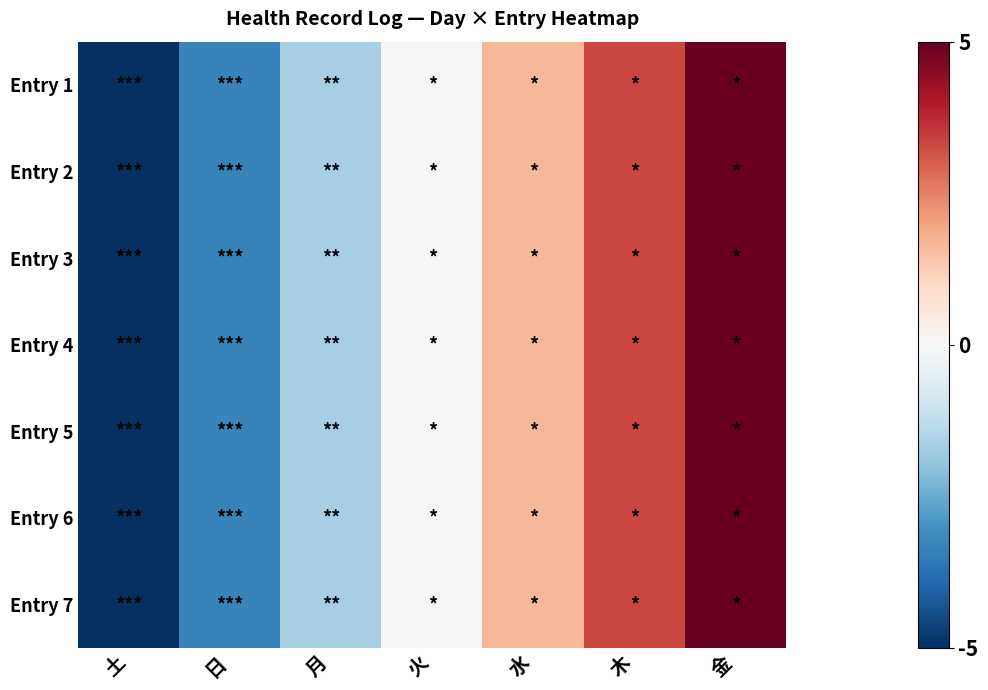

What is the total value across all series at 月?

-11.7